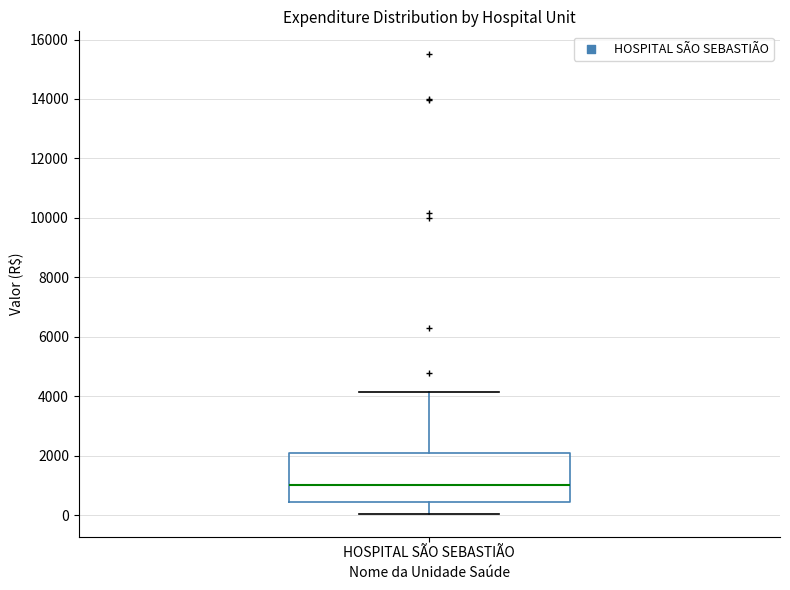

Where does the median line of the box for HOSPITAL SÃO SEBASTIÃO sit on the y-axis? The values are not printed on the chart, so give them approximately, as read against the axis.

1000